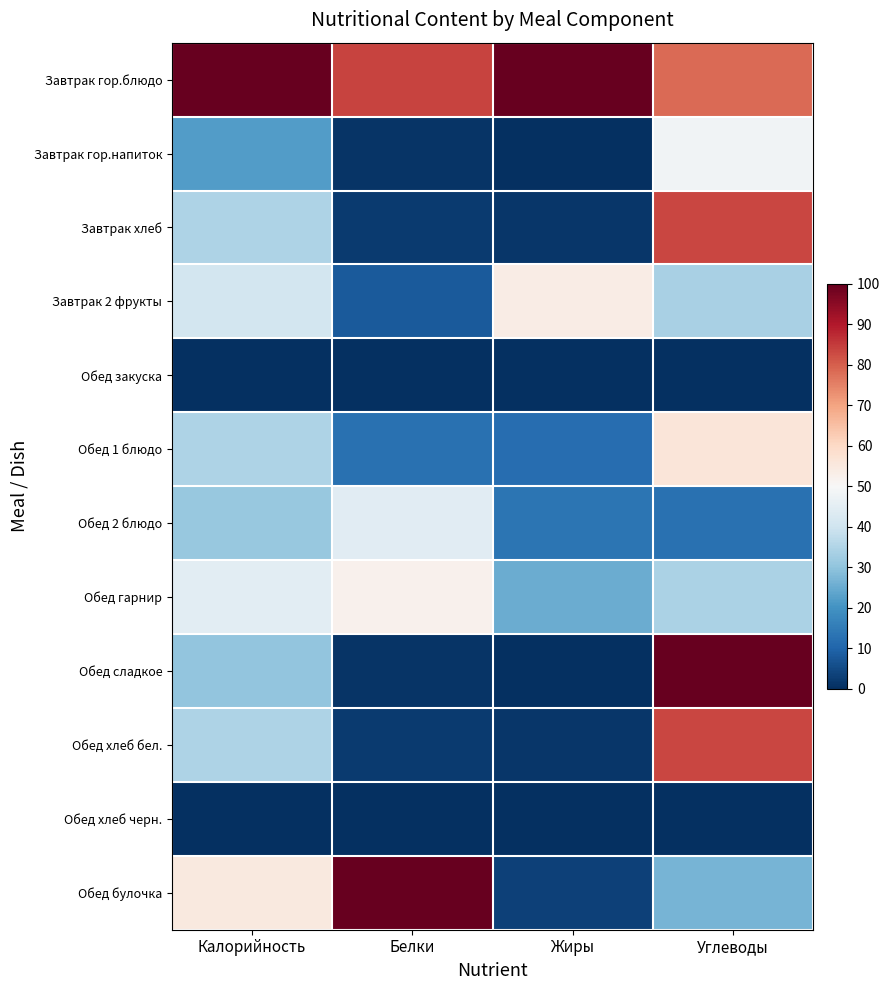

Which category has the highest value across all series?

Калорийность